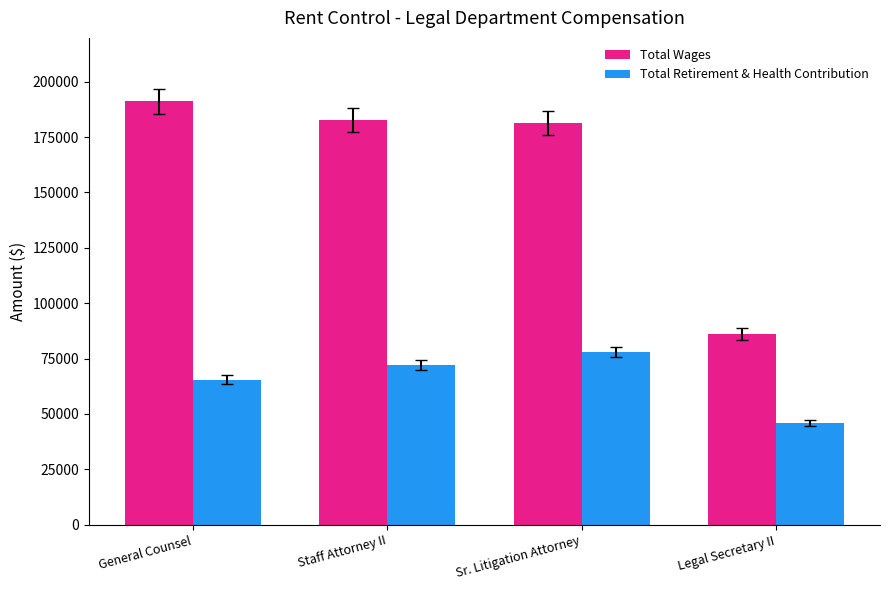

Which label corresponds to the largest value in the chart?

General Counsel